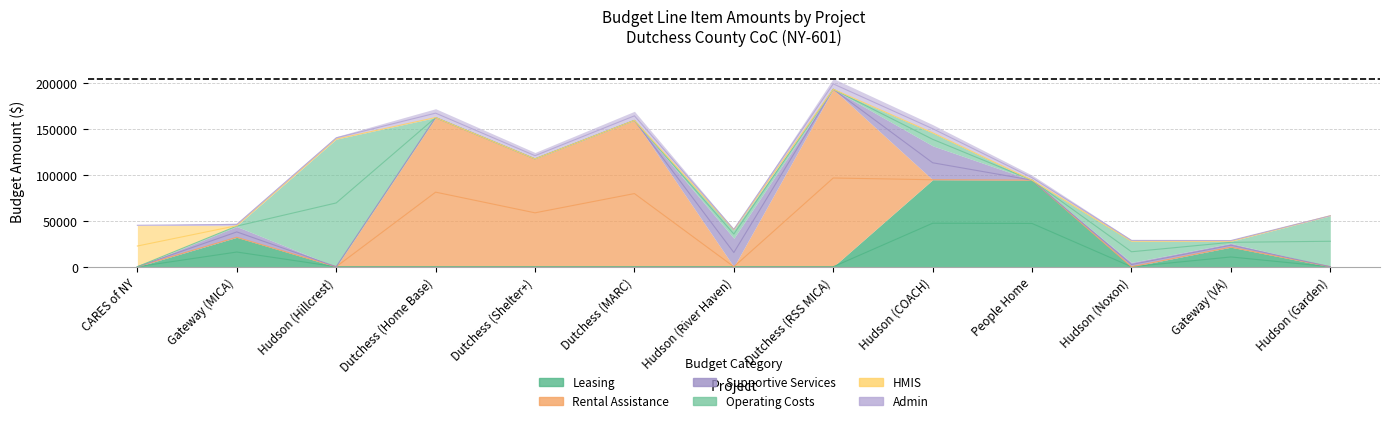

True or false: Leasing has more than 1 interior local peaks.

True